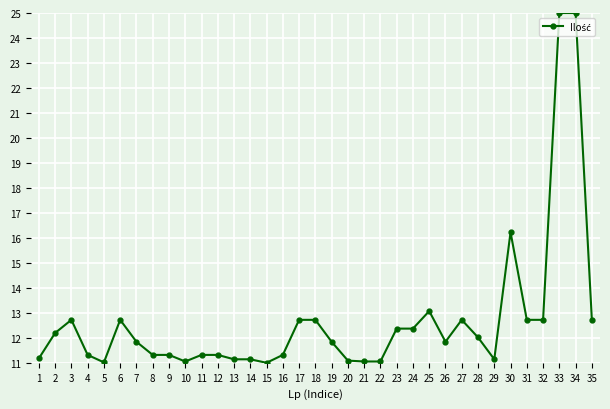

Approximately how many times larger is the value at 3 compared to 5?

1.2